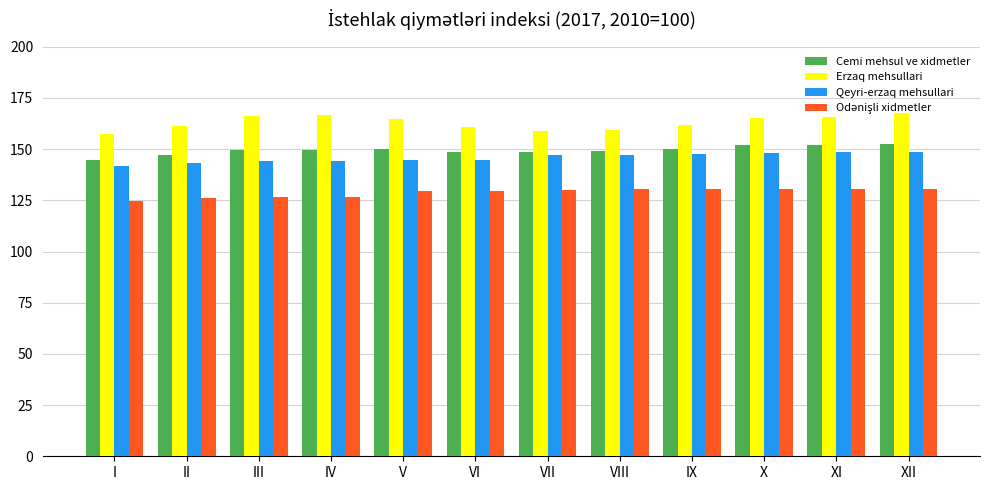

The value of Cemi mehsul ve xidmetler at XII is 152.7. True or false?

True